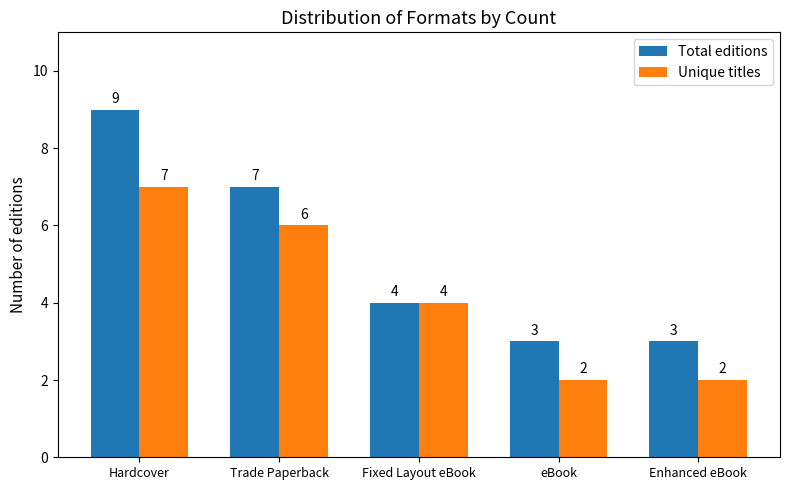

At how many categories does at least one series exceed 8?

1